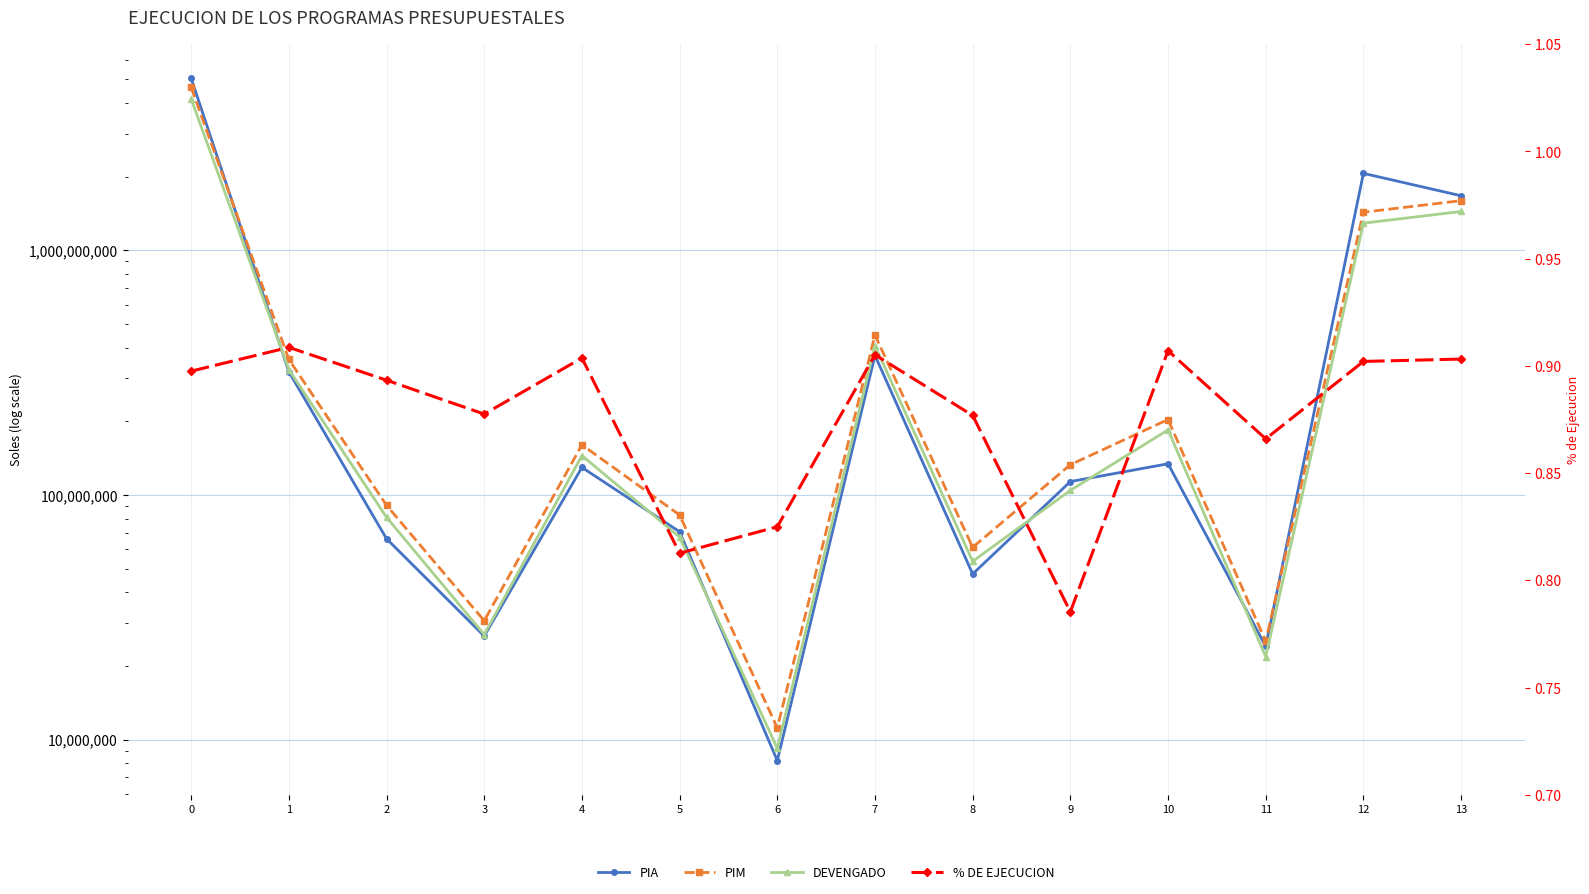

What is the spread (max minus min) of values at 10?

203309988.1